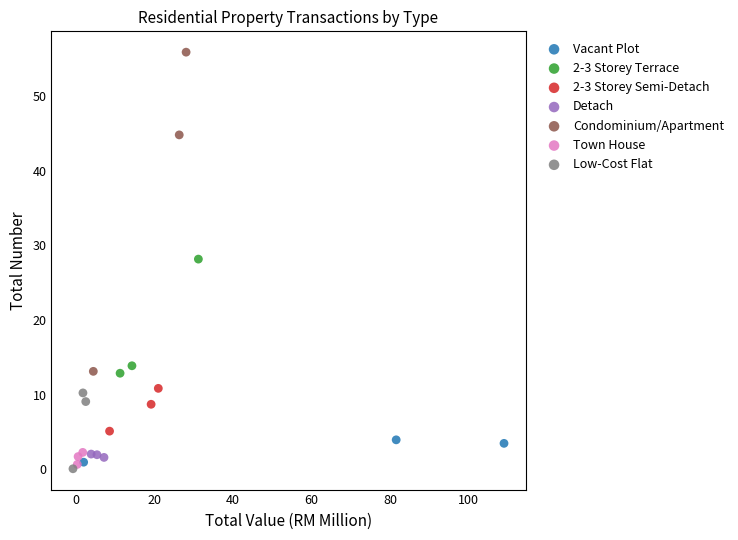

Which series reaches the maximum Y coordinate?

Condominium/Apartment